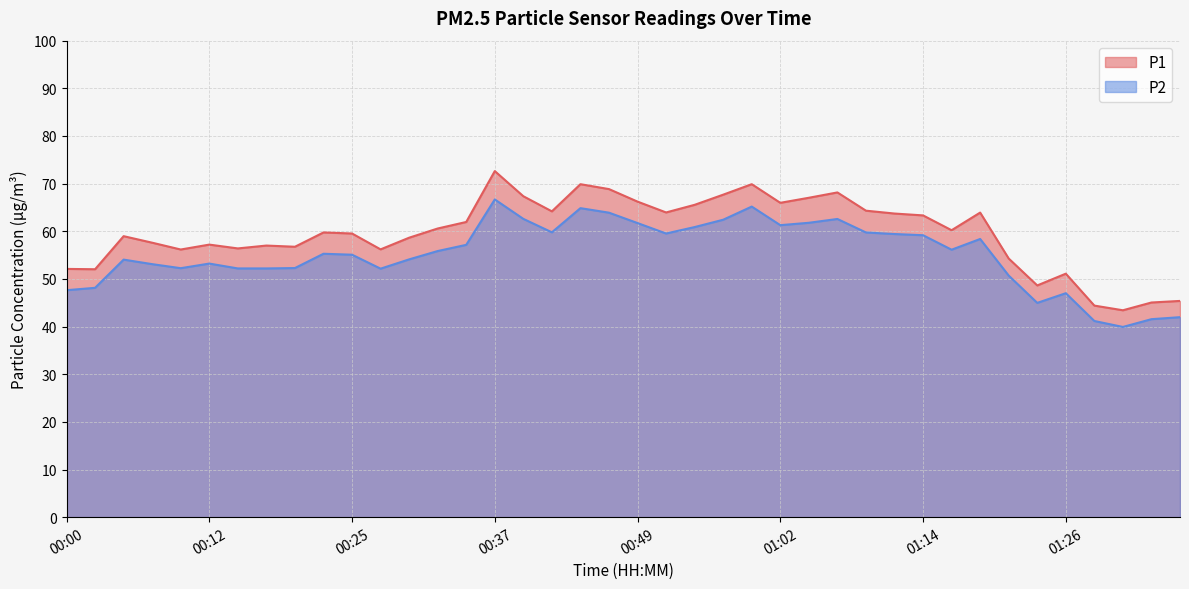

At which label does P2 first exceed 55?

00:22